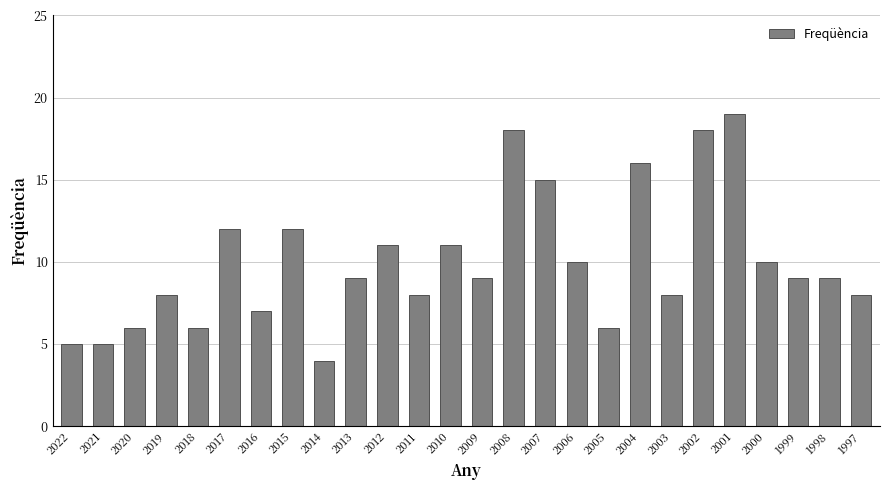

What is the average value?

10